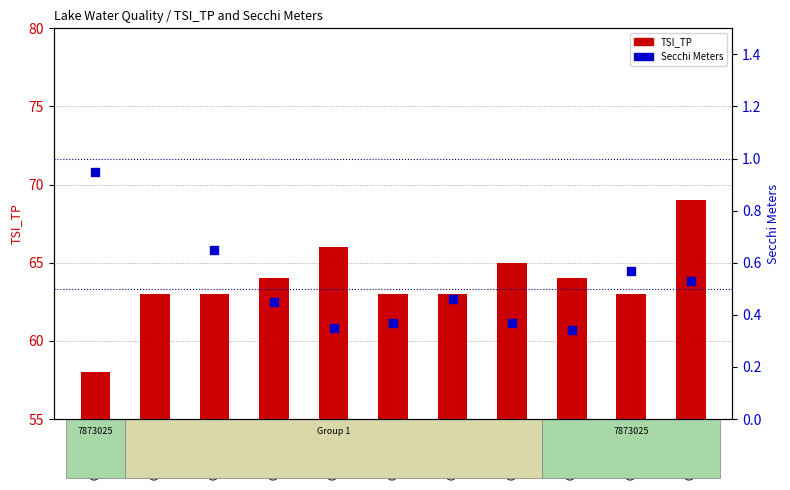

Which series contains the highest Y value?

TSI_TP